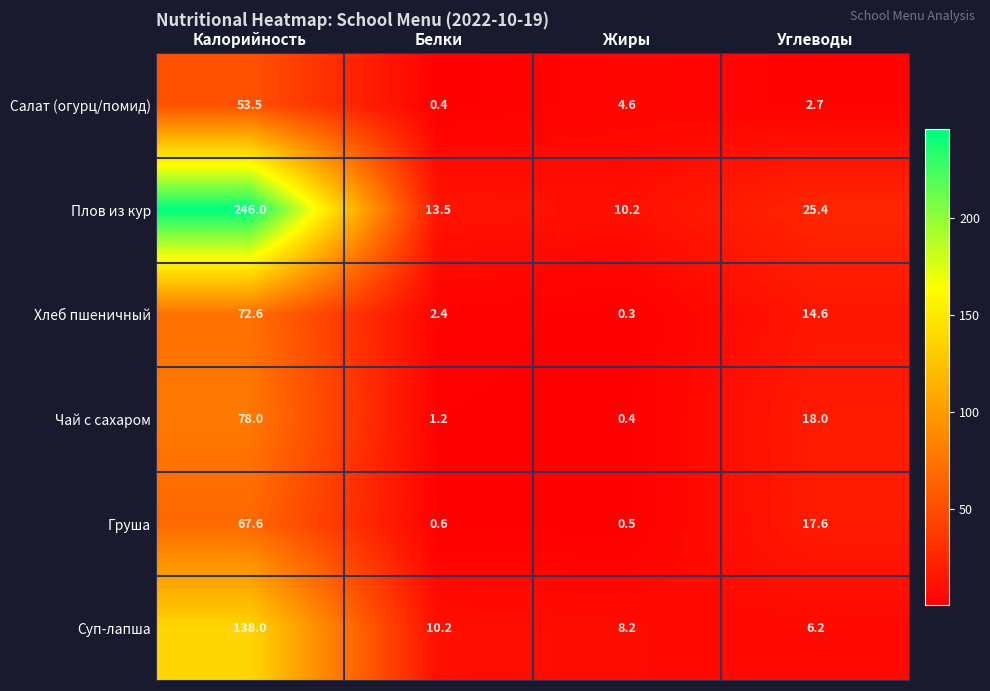

True or false: Груша has a value of 23.8 at Углеводы.

False